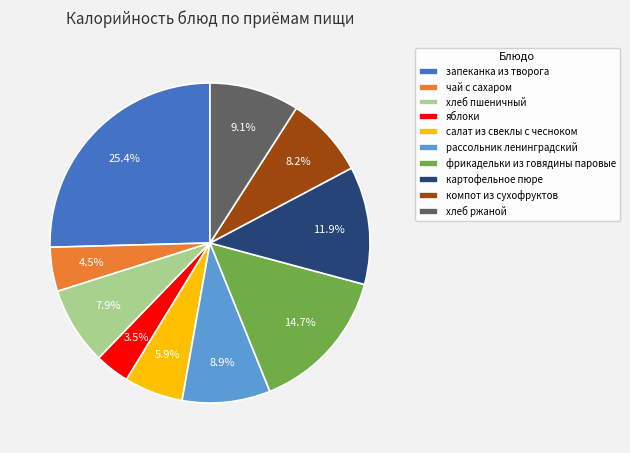

Do запеканка из творога and компот из сухофруктов together represent more than half of the pie?

No